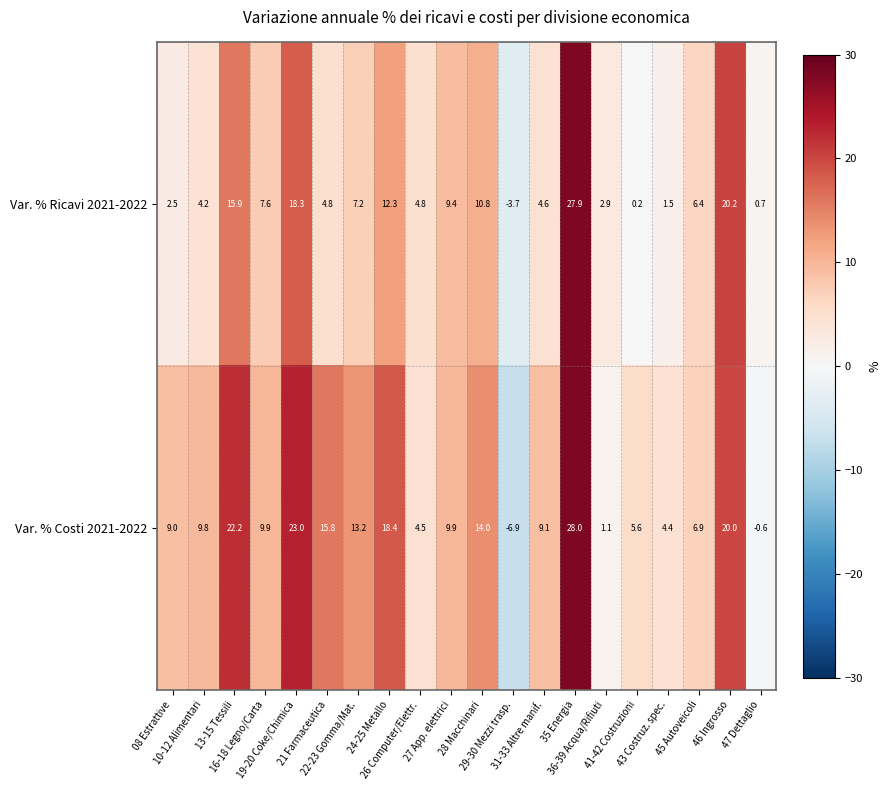

How many distinct data groups are displayed?

2